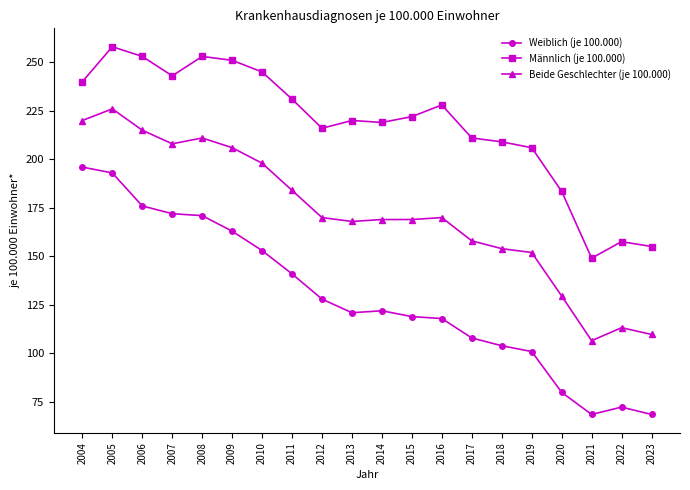

What is the average value of the Männlich (je 100.000) series?

217.5